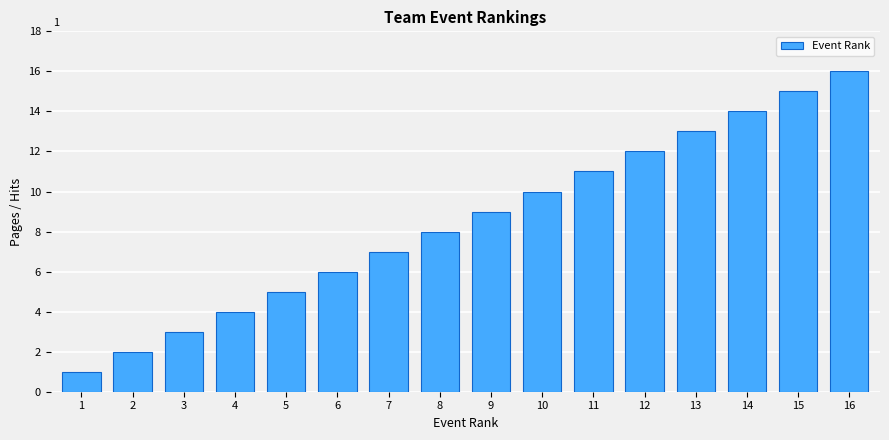

The chart shows a value of 12 at 12. True or false?

True